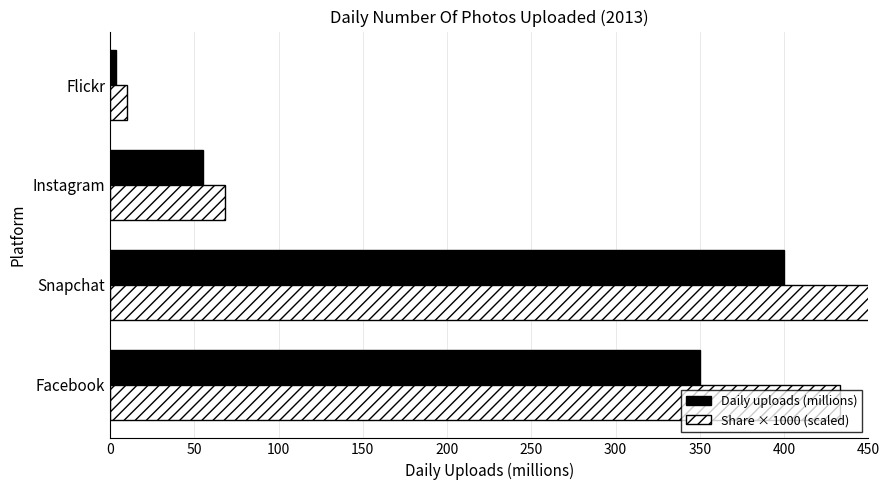

Does the chart contain any negative values?

No